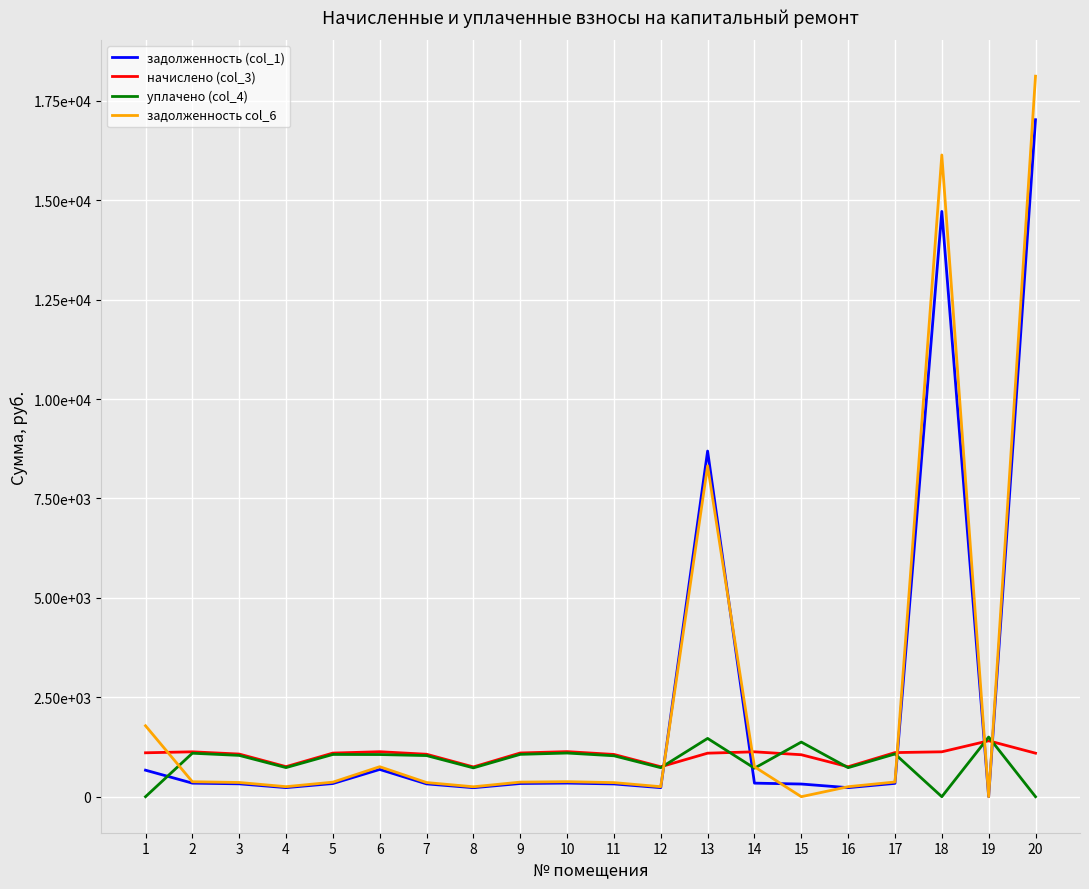

Where is the first local maximum for задолженность (col_1)?

6